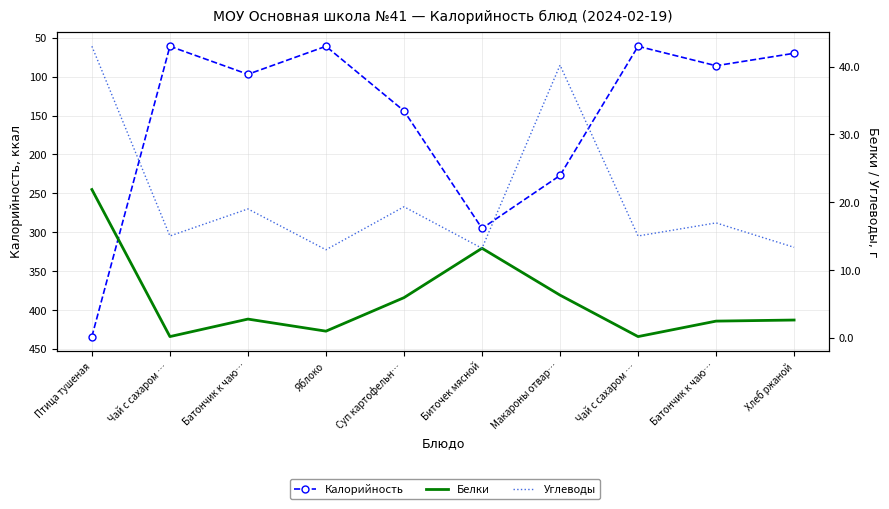

True or false: Белки and Калорийность cross at least once.

False